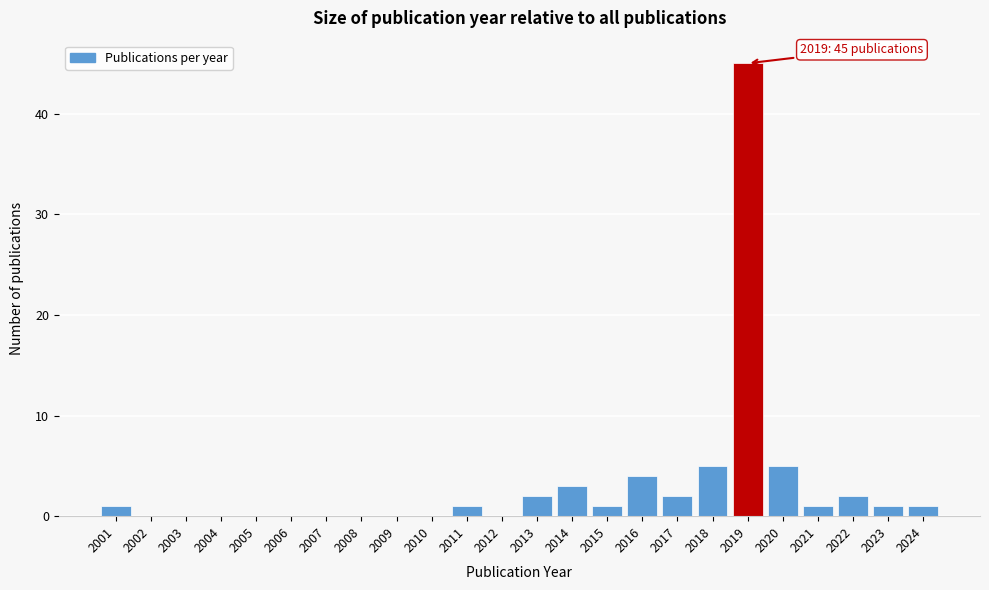

Reading left to right, what are all the values shown in this chart?

2001=1	2002=0	2003=0	2004=0	2005=0	2006=0	2007=0	2008=0	2009=0	2010=0	2011=1	2012=0	2013=2	2014=3	2015=1	2016=4	2017=2	2018=5	2019=45	2020=5	2021=1	2022=2	2023=1	2024=1